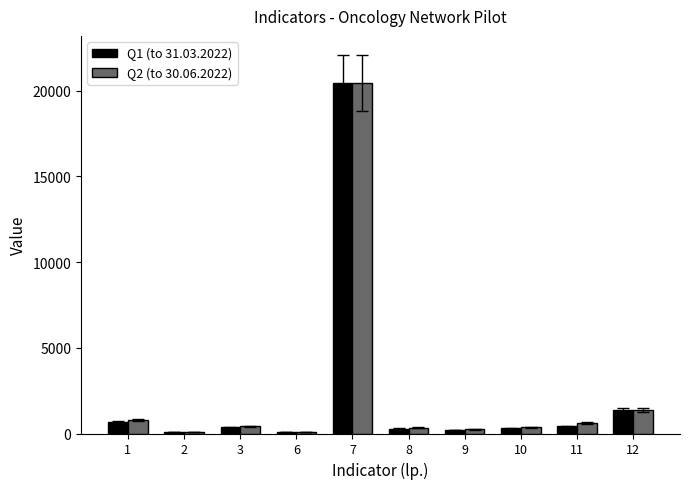

What is the sum of the Q2 (to 30.06.2022) values at 1 and 9?

1017.0